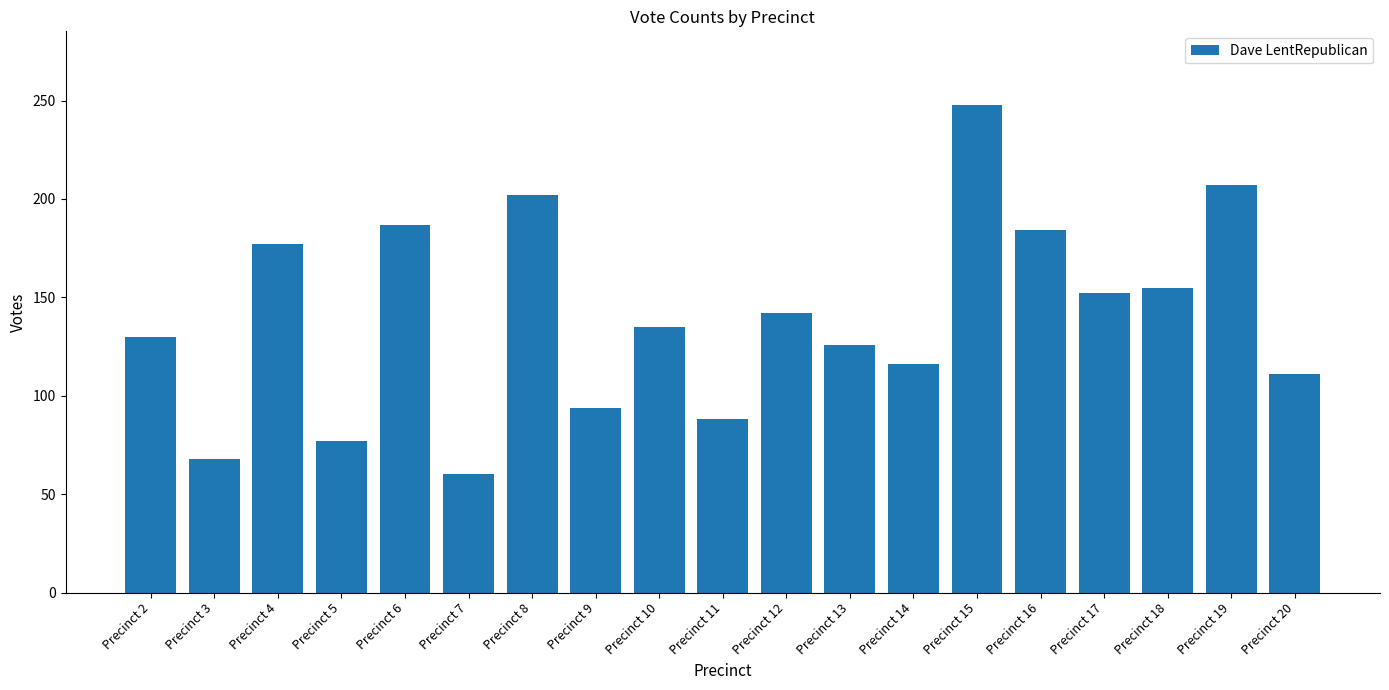

Reading left to right, what are all the values shown in this chart?

Precinct 2=130	Precinct 3=68	Precinct 4=177	Precinct 5=77	Precinct 6=187	Precinct 7=60	Precinct 8=202	Precinct 9=94	Precinct 10=135	Precinct 11=88	Precinct 12=142	Precinct 13=126	Precinct 14=116	Precinct 15=248	Precinct 16=184	Precinct 17=152	Precinct 18=155	Precinct 19=207	Precinct 20=111